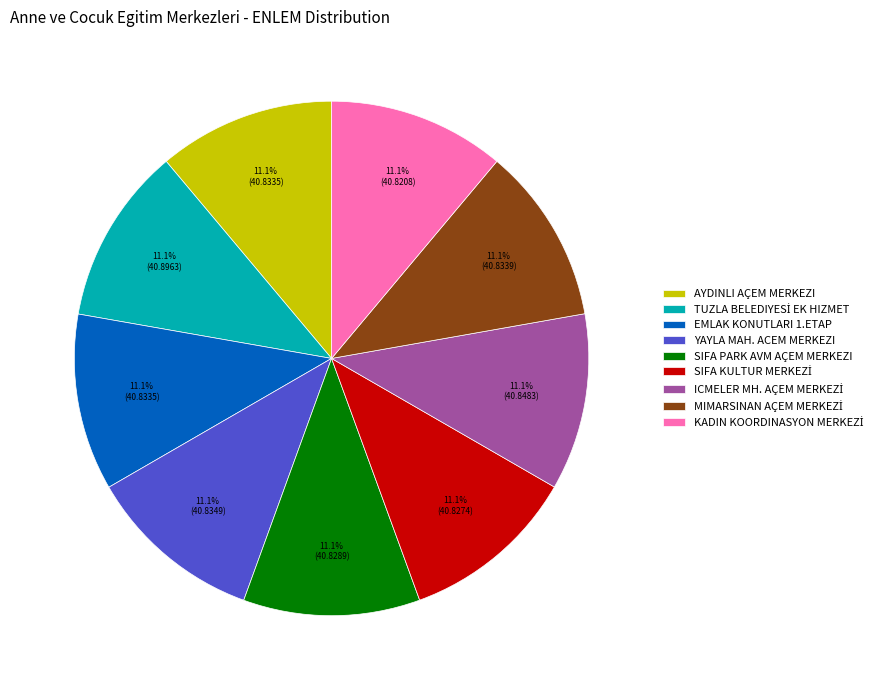

The YAYLA MAH. ACEM MERKEZI slice represents 11% of the pie. True or false?

True